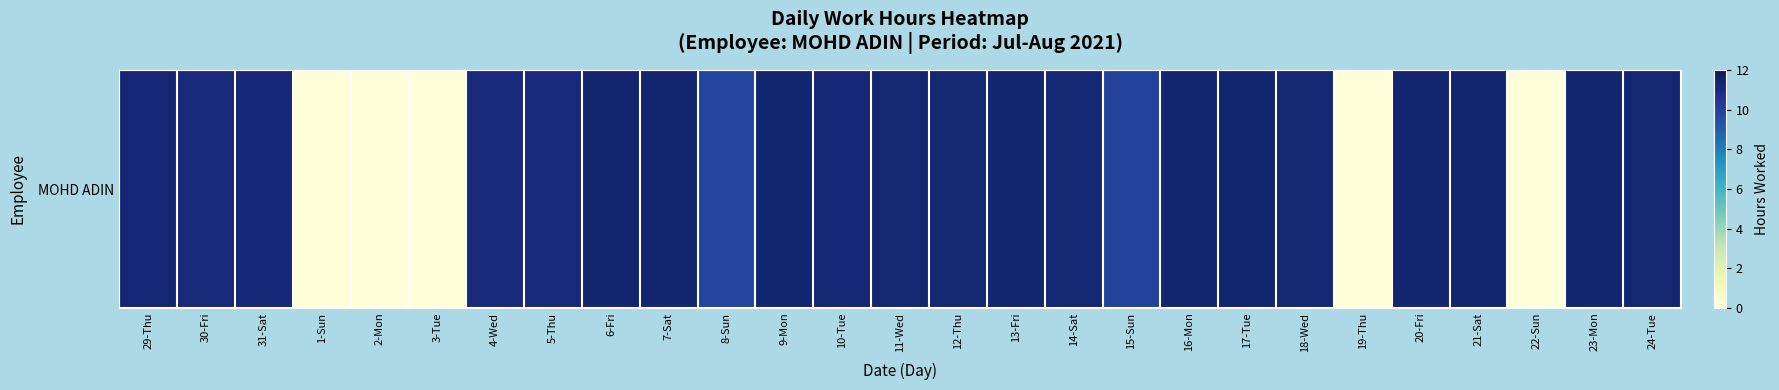

What is the greatest value displayed?

11.4